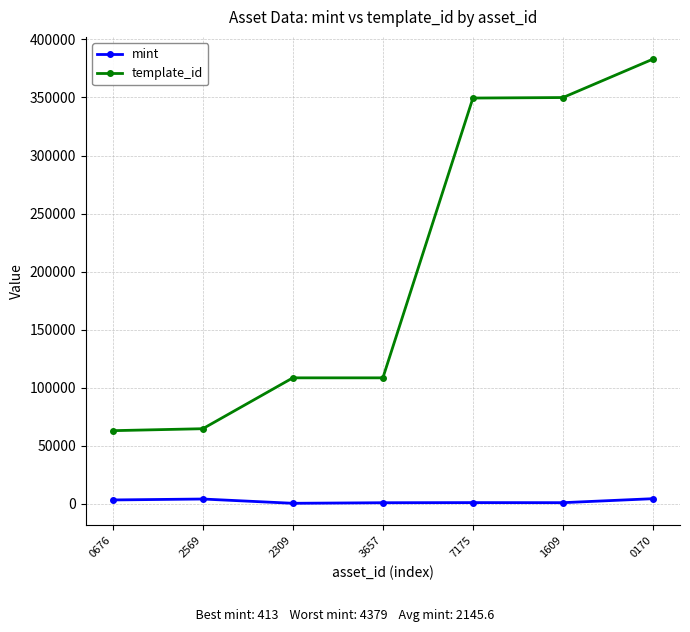

Does the chart have visible grid lines?

Yes